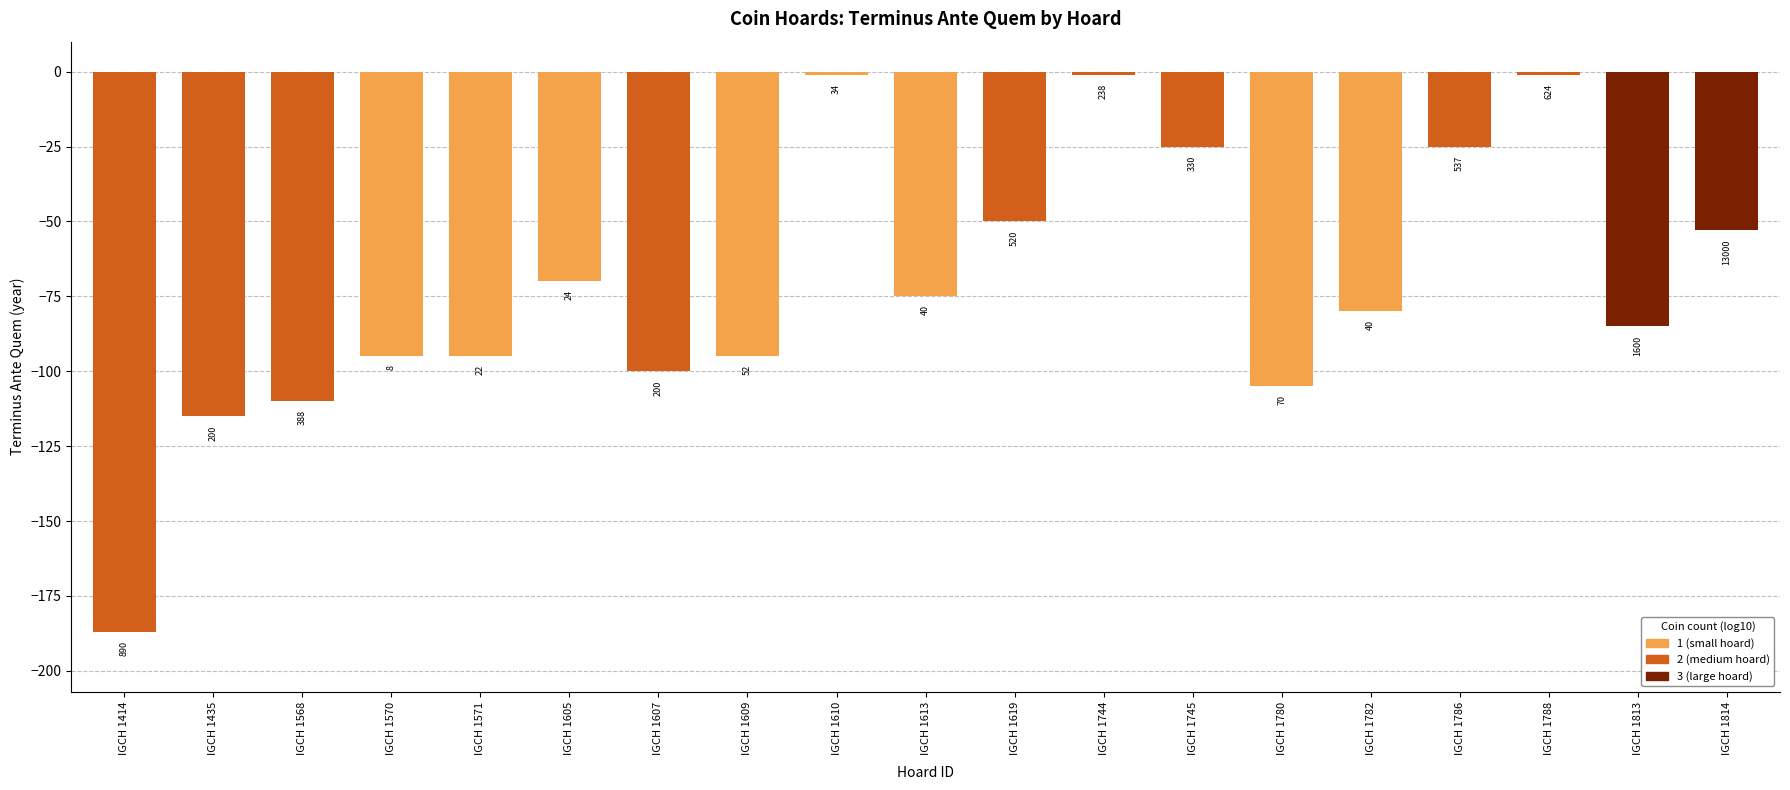

How many bars are there in total?

19